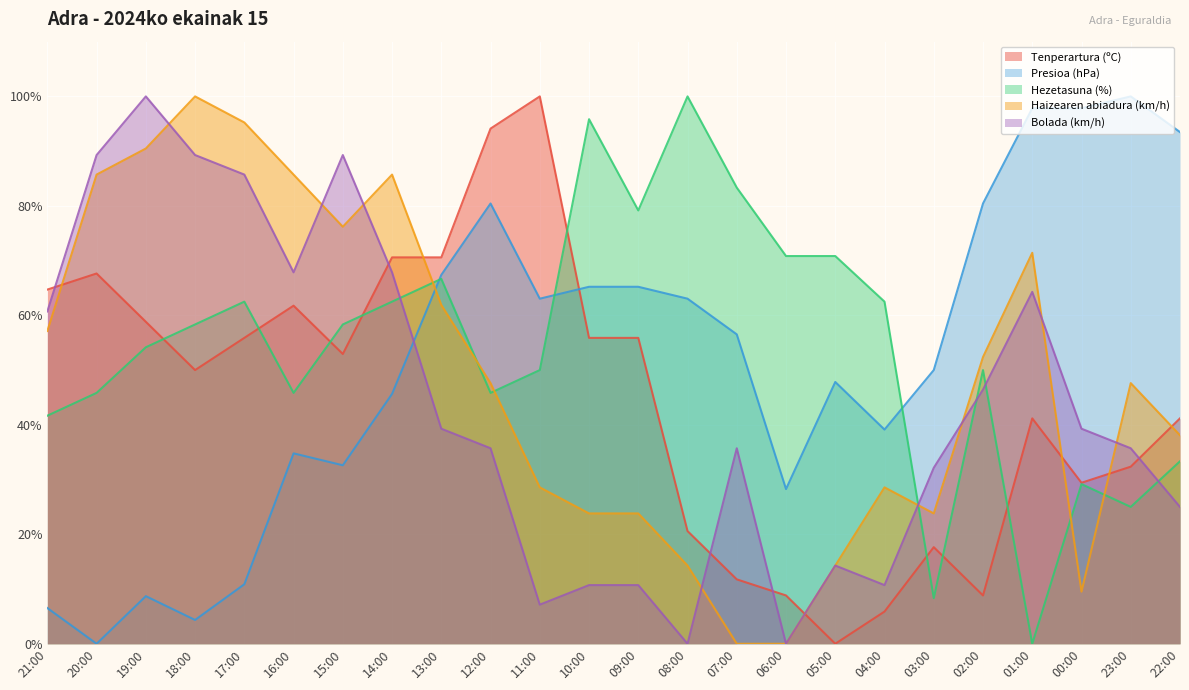

Where is the first local minimum for Haizearen abiadura (km/h)?

15:00